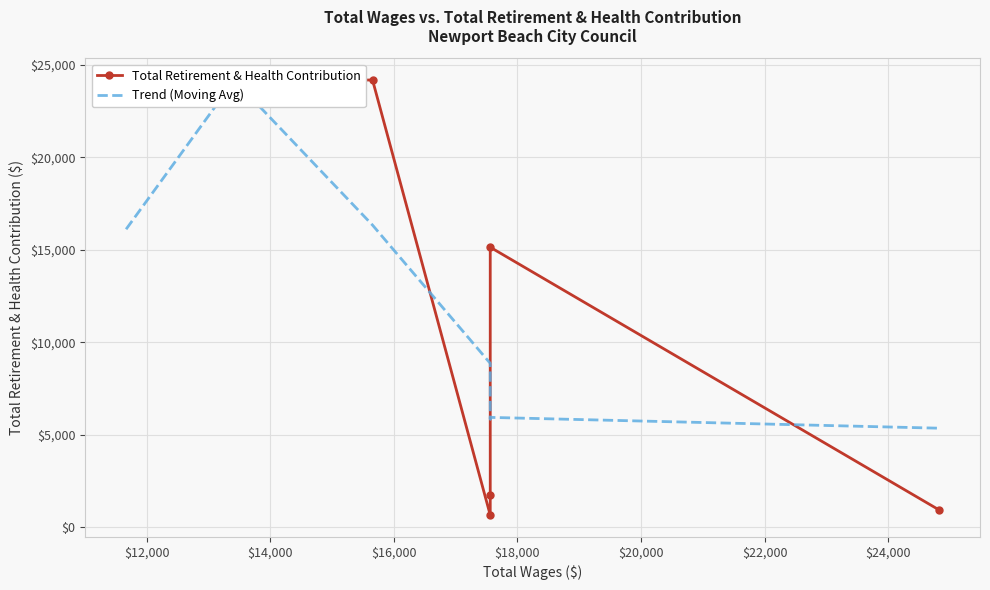

List the series in order of their peak value, highest first.

Total Retirement & Health Contribution, Trend (Moving Avg)